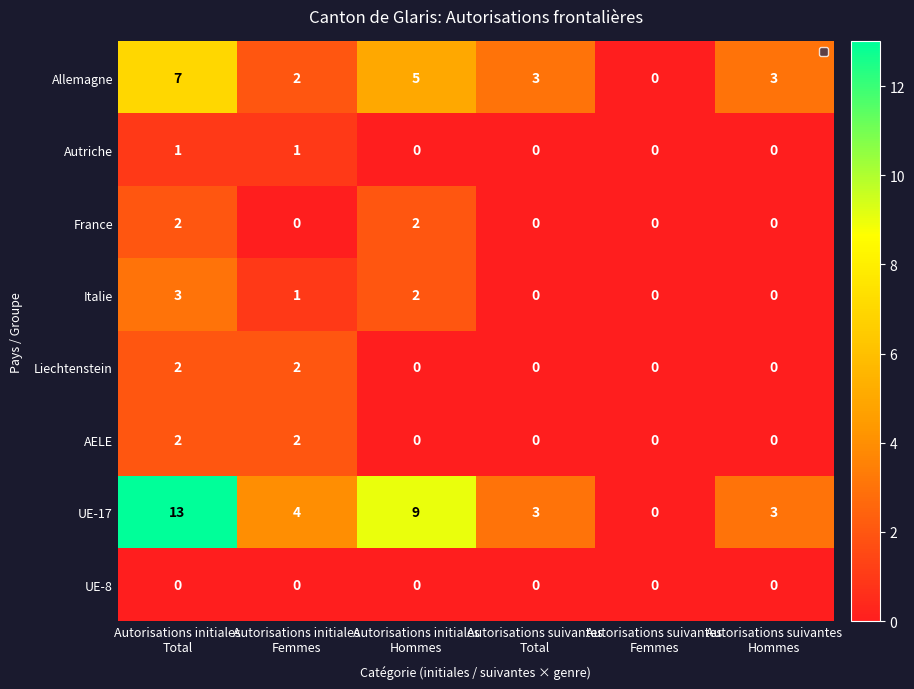

Which category has the highest value across all series?

Autorisations initiales
Total